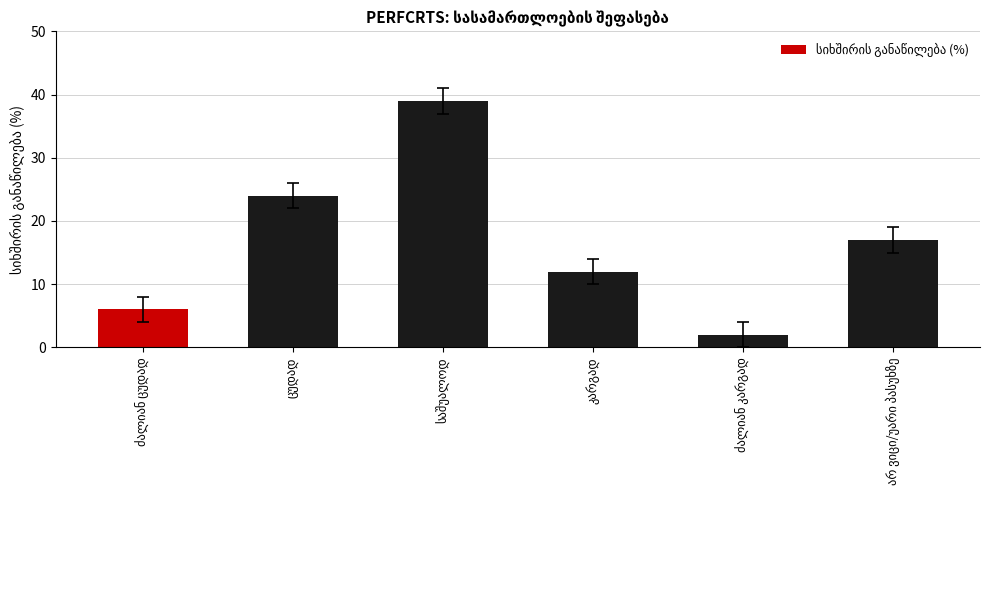

How many values are between 6 and 24?

4